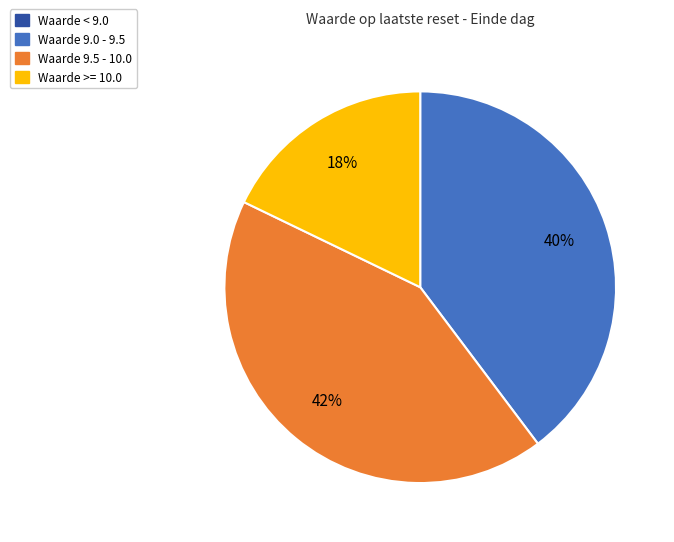

To the nearest percent, what is the difference between the largest and smallest slice percentages?

42%